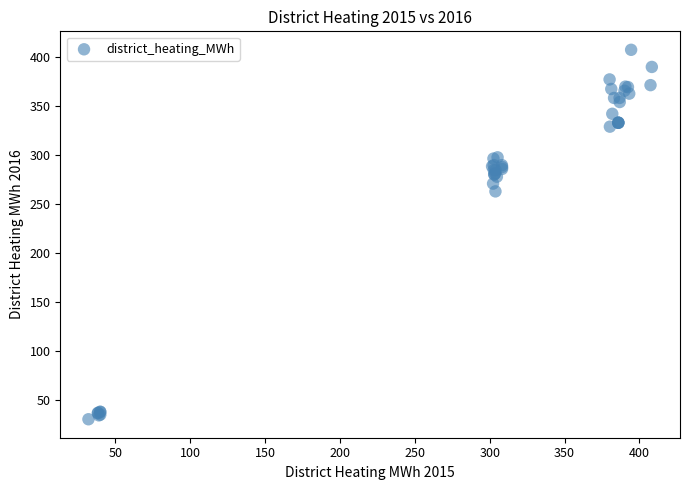

What Y value in the scatter plot is closest to 218?

262.9